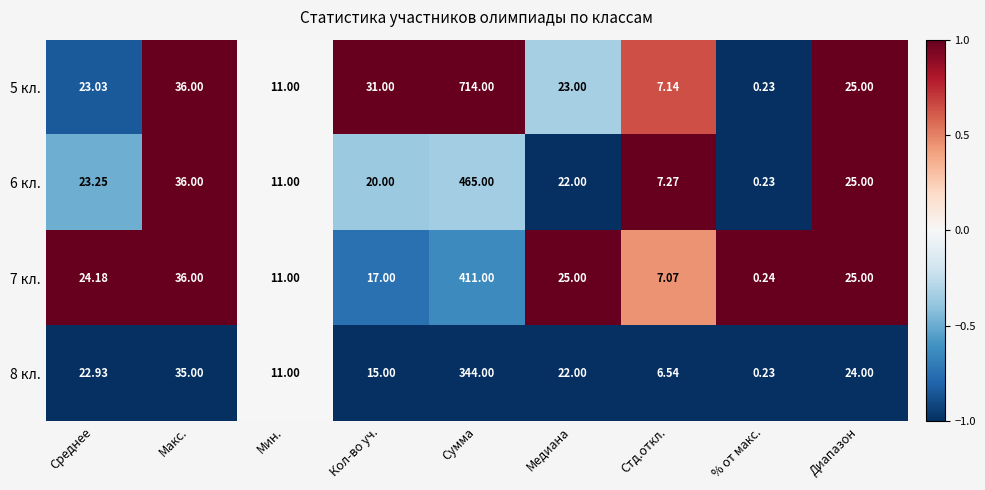

At which label is 7 кл. closest to 205?

Макс.